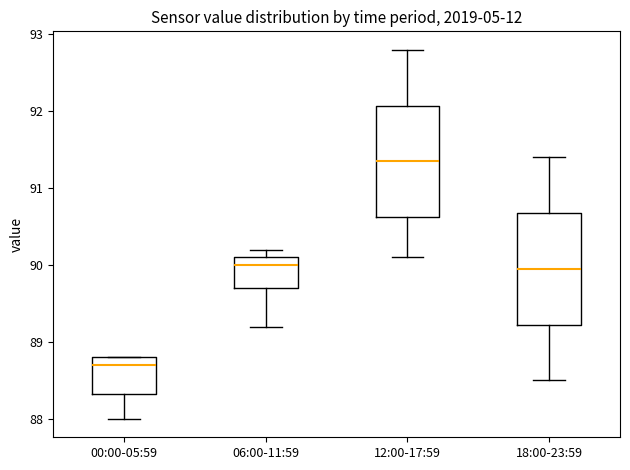

Which box's median line is the lowest?

00:00-05:59